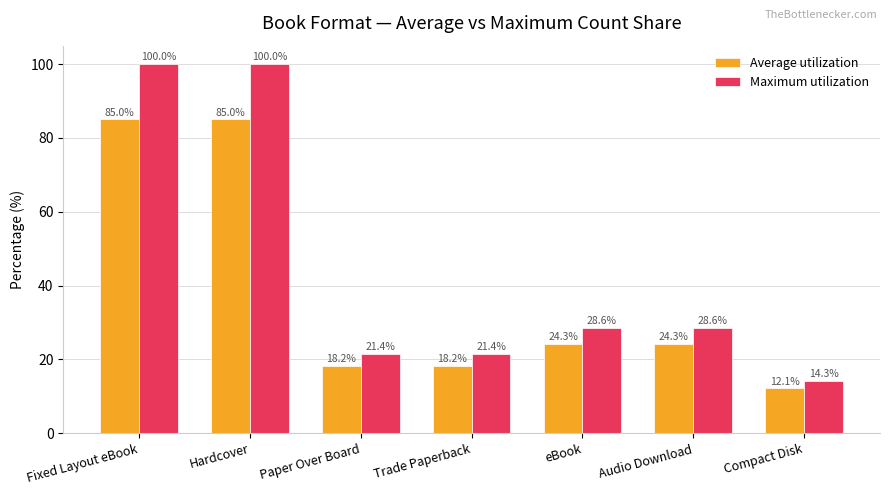

Reading right to left, list all the values displayed in this chart.

Average utilization: Compact Disk=12.1	Audio Download=24.3	eBook=24.3	Trade Paperback=18.2	Paper Over Board=18.2	Hardcover=85.0	Fixed Layout eBook=85.0
Maximum utilization: Compact Disk=14.3	Audio Download=28.6	eBook=28.6	Trade Paperback=21.4	Paper Over Board=21.4	Hardcover=100.0	Fixed Layout eBook=100.0